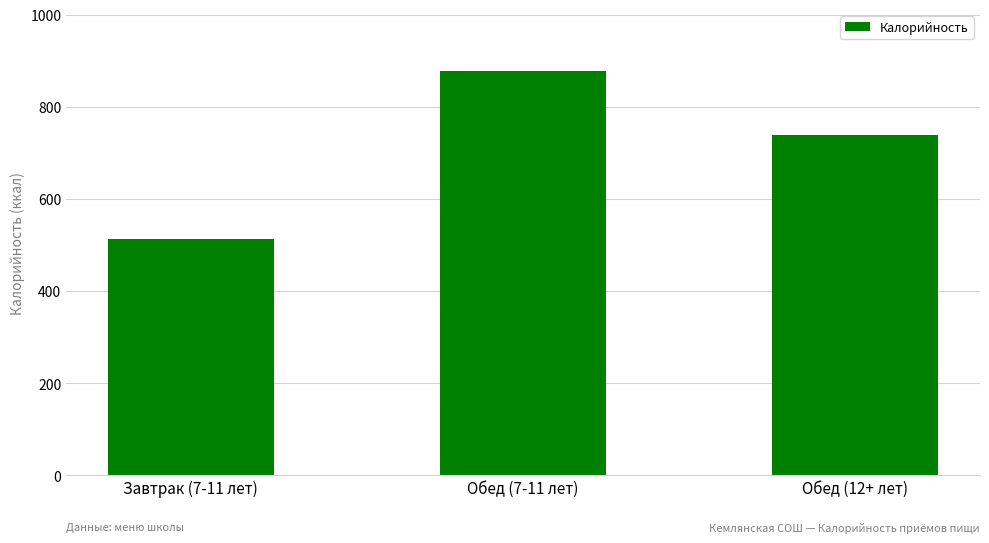

Reading left to right, list all the values displayed in this chart.

513.8	878.7	740.0